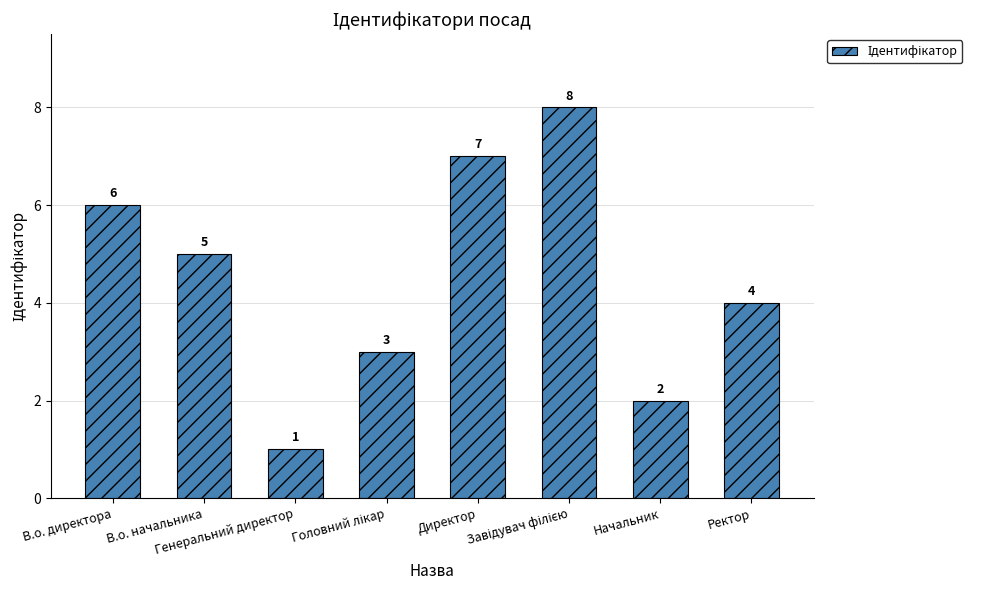

Between Ректор and В.о. директора, which is larger?

В.о. директора